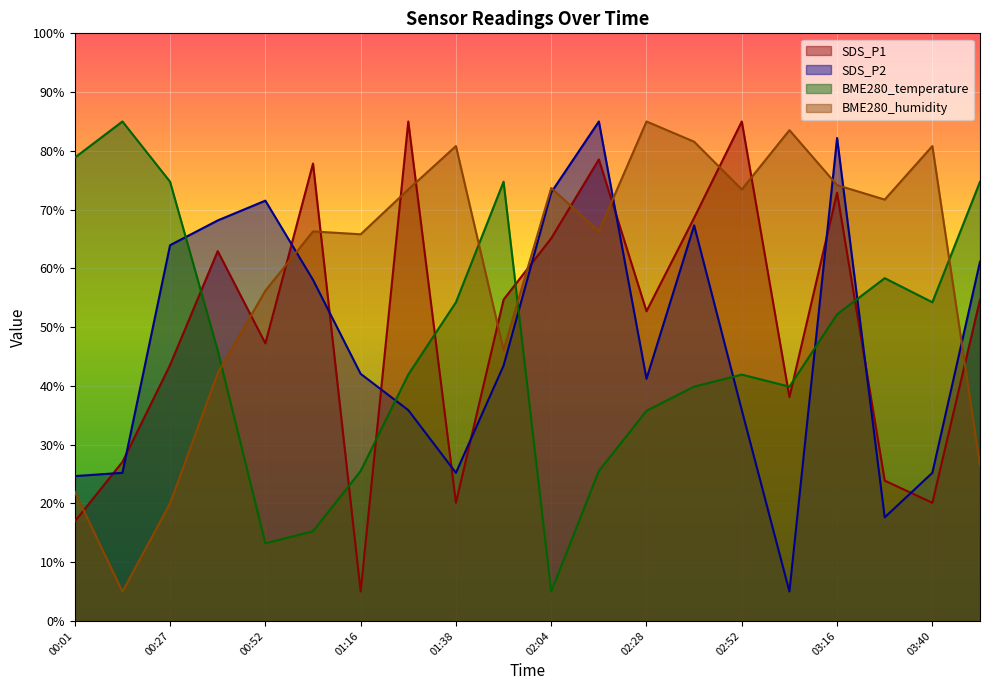

Reading right to left, what are all the values shown in this chart?

SDS_P1: 03:52=54.7	03:40=20.1	03:28=23.9	03:16=72.9	03:04=38.1	02:52=85.0	02:40=68.6	02:28=52.7	02:16=78.5	02:04=65.1	01:52=54.7	01:38=20.1	01:28=85.0	01:16=5.0	01:04=77.8	00:52=47.2	00:40=62.9	00:27=43.6	00:14=27.1	00:01=16.9
SDS_P2: 03:52=61.1	03:40=25.2	03:28=17.6	03:16=82.2	03:04=5.0	02:52=35.9	02:40=67.3	02:28=41.2	02:16=85.0	02:04=72.9	01:52=43.5	01:38=25.2	01:28=35.9	01:16=42.1	01:04=58.1	00:52=71.5	00:40=68.2	00:27=63.9	00:14=25.2	00:01=24.6
BME280_temperature: 03:52=74.7	03:40=54.2	03:28=58.3	03:16=52.2	03:04=39.9	02:52=41.9	02:40=39.9	02:28=35.8	02:16=25.5	02:04=5.0	01:52=74.7	01:38=54.2	01:28=41.9	01:16=25.5	01:04=15.3	00:52=13.2	00:40=46.0	00:27=74.7	00:14=85.0	00:01=78.8
BME280_humidity: 03:52=26.4	03:40=80.8	03:28=71.7	03:16=74.2	03:04=83.5	02:52=73.4	02:40=81.6	02:28=85.0	02:16=66.3	02:04=73.7	01:52=46.1	01:38=80.8	01:28=73.4	01:16=65.8	01:04=66.3	00:52=56.2	00:40=42.2	00:27=20.0	00:14=5.0	00:01=22.0